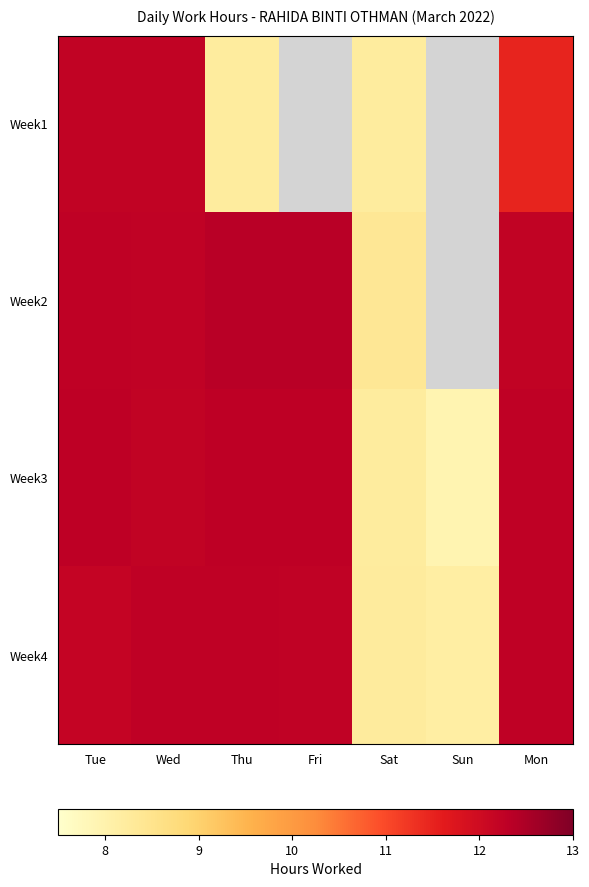

At which category does the chart reach its peak across all series?

Thu